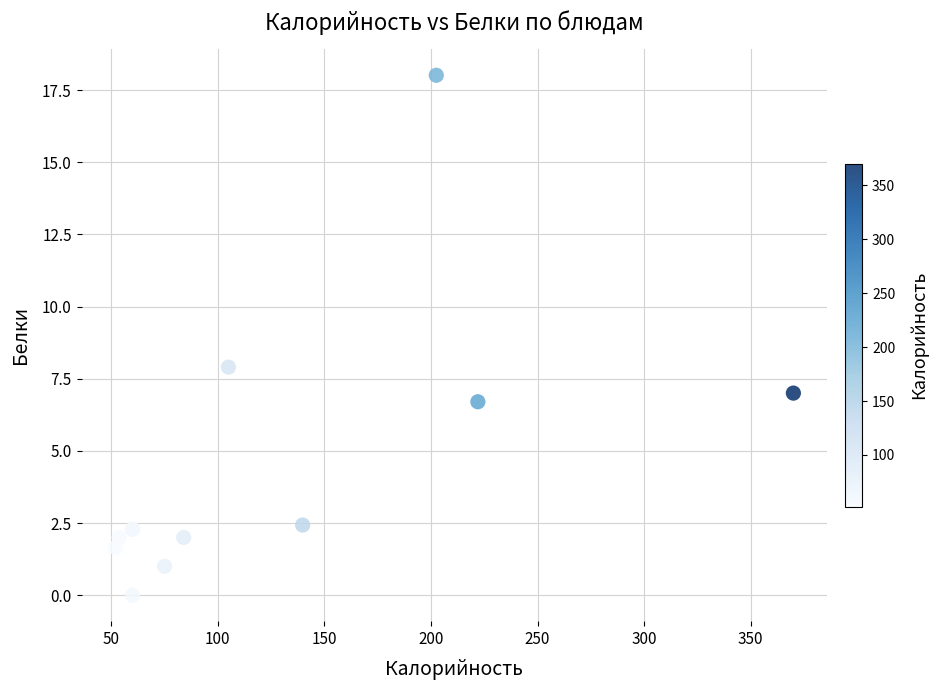

What Y value in the scatter plot is closest to 9?

7.9